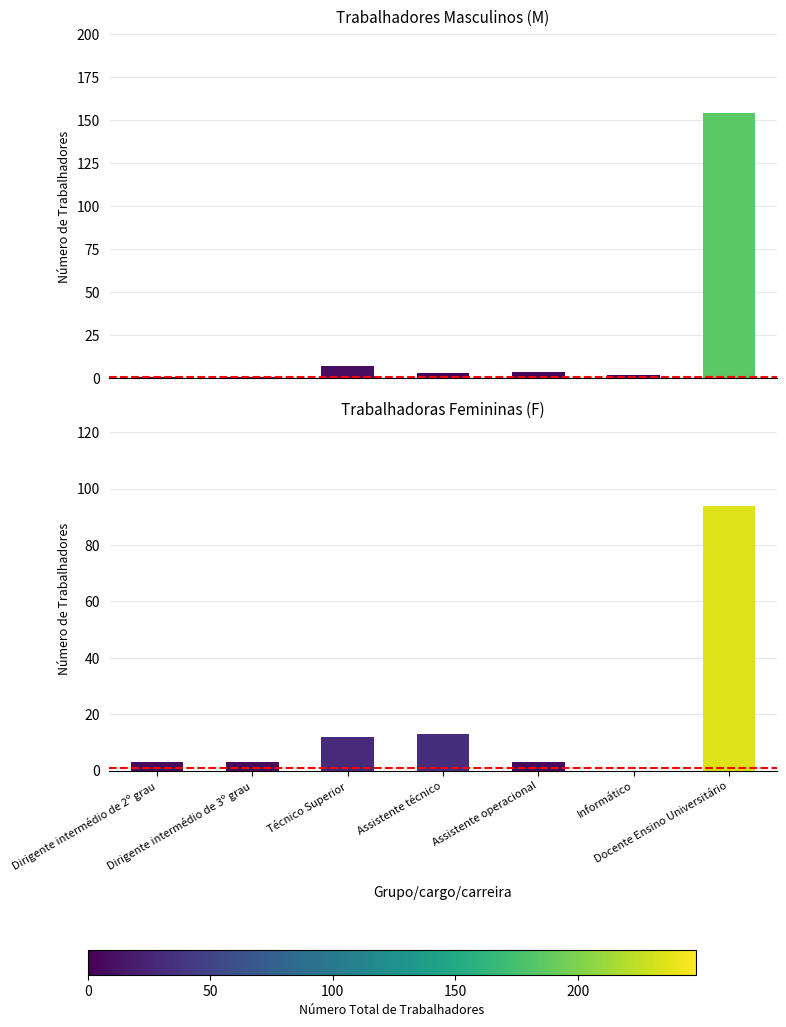

At how many categories does at least one series exceed 137?

1